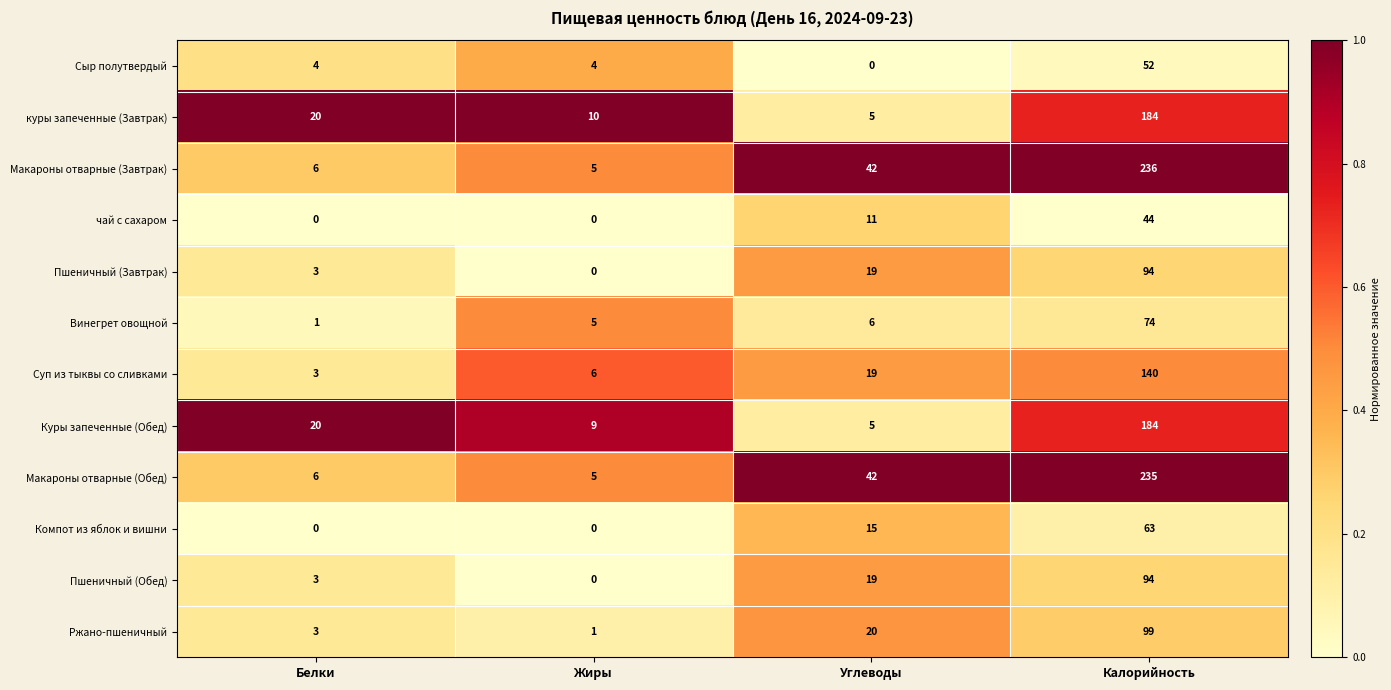

At which label does Куры запеченные (Обед) reach its minimum?

Углеводы